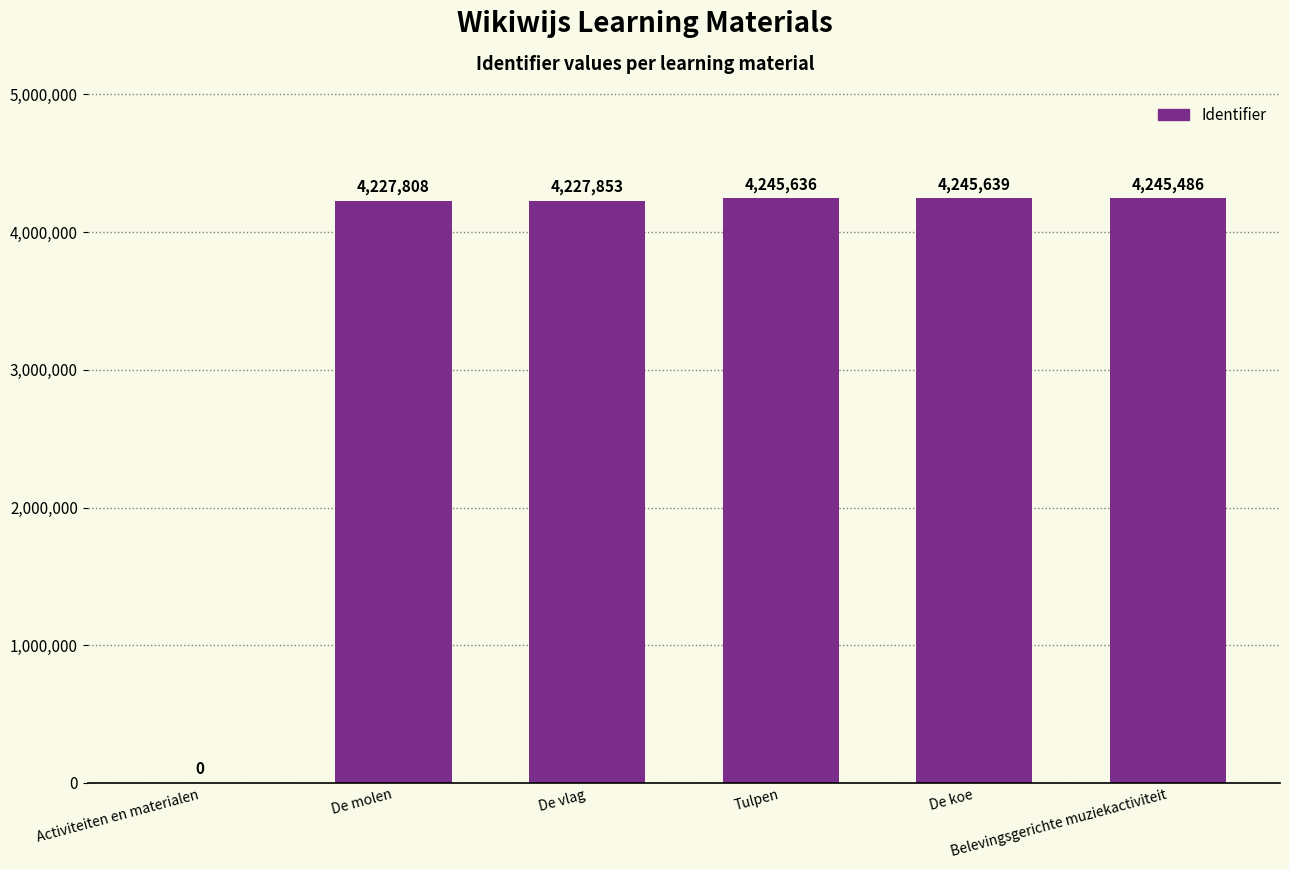

Is it true that the value at Tulpen is 4245636?

True